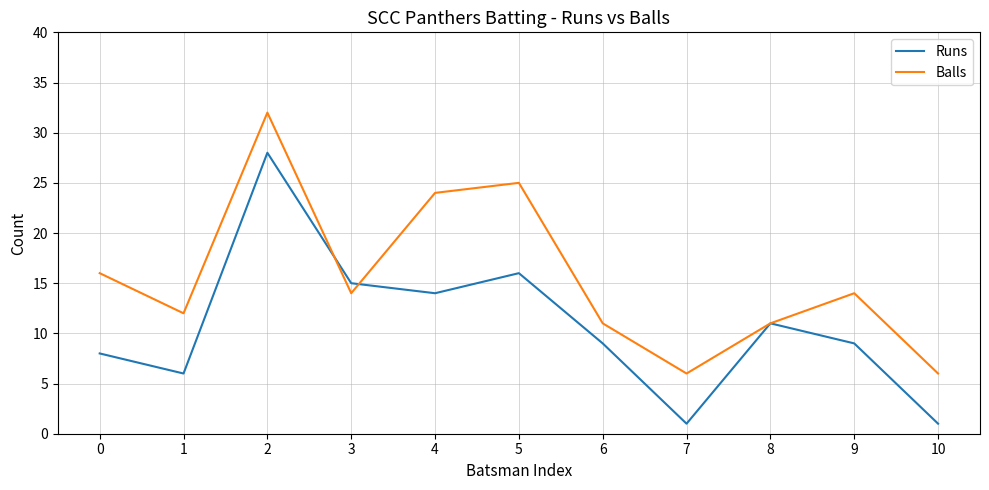

What is the total value across all series at 3?

29